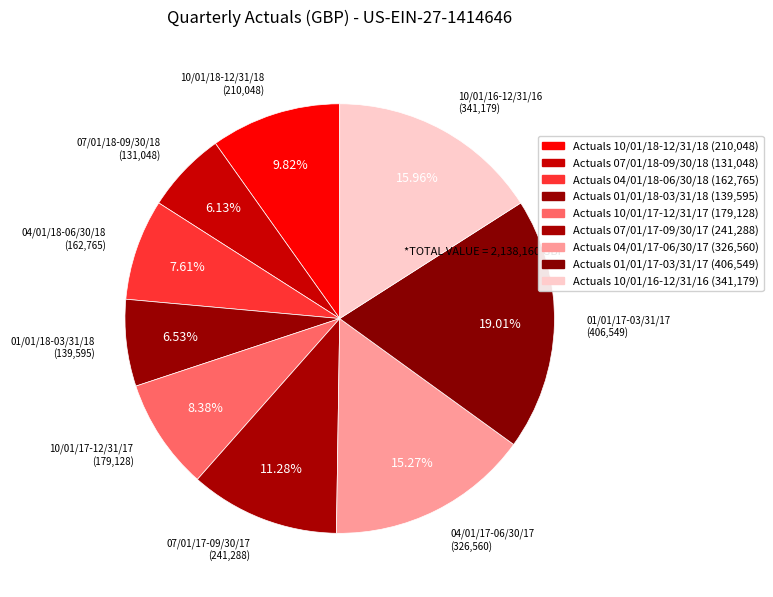

To the nearest percent, what portion does Actuals 10/01/17-12/31/17 represent?

8%